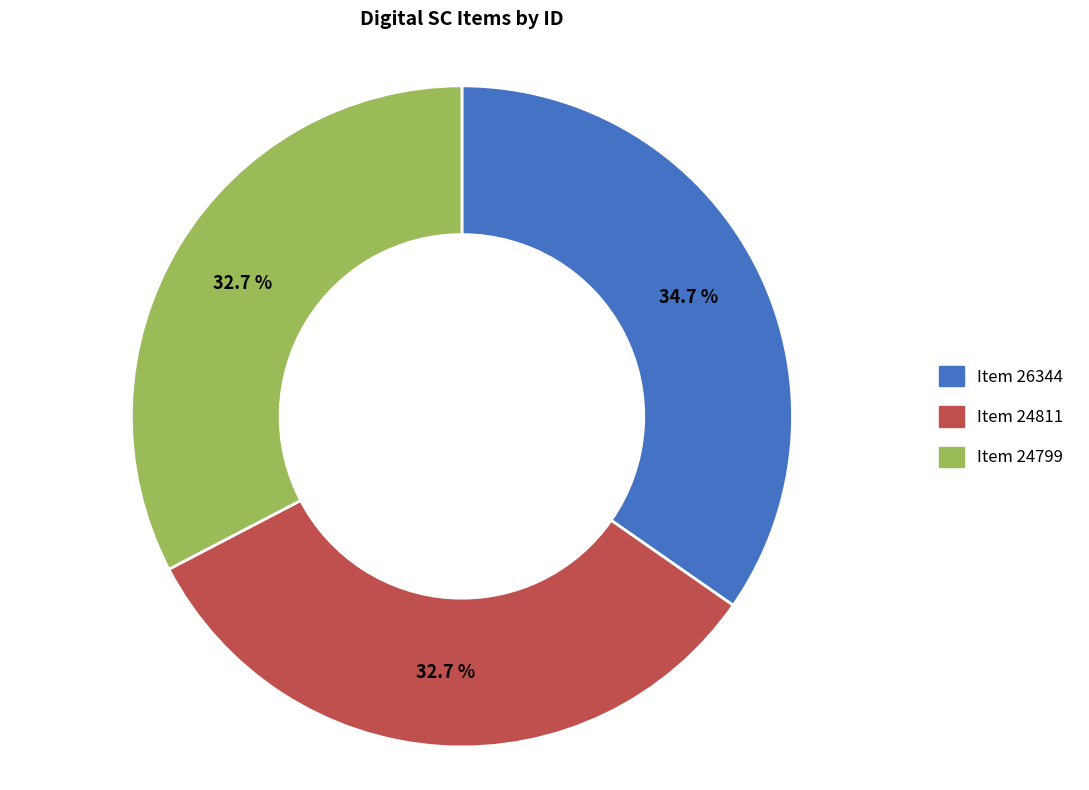

Does Item 24811 represent more than half of the total?

No